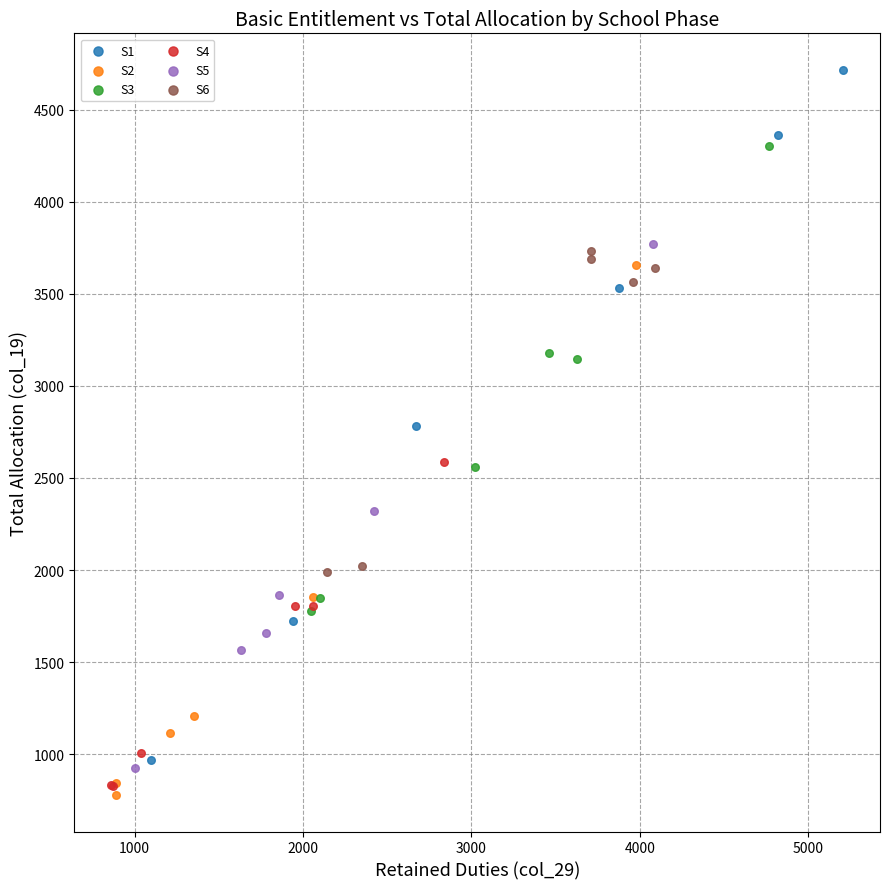

Which series has the largest Y range (max minus min)?

S1